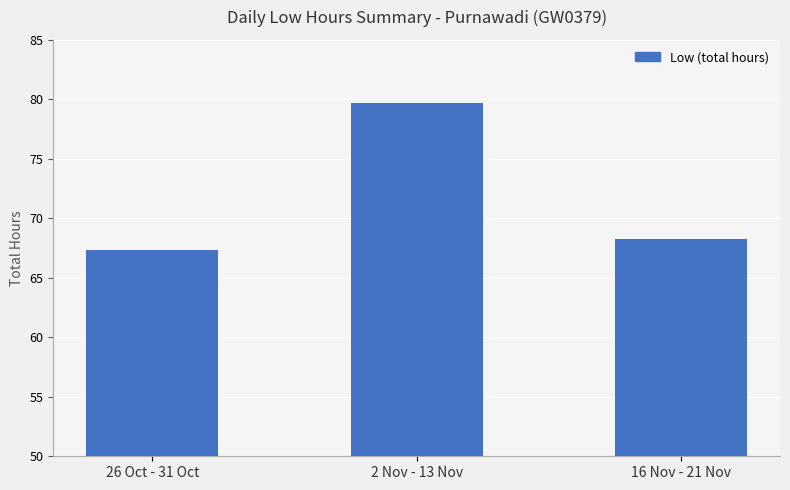

Rank the categories by value from lowest to highest.

26 Oct - 31 Oct, 16 Nov - 21 Nov, 2 Nov - 13 Nov